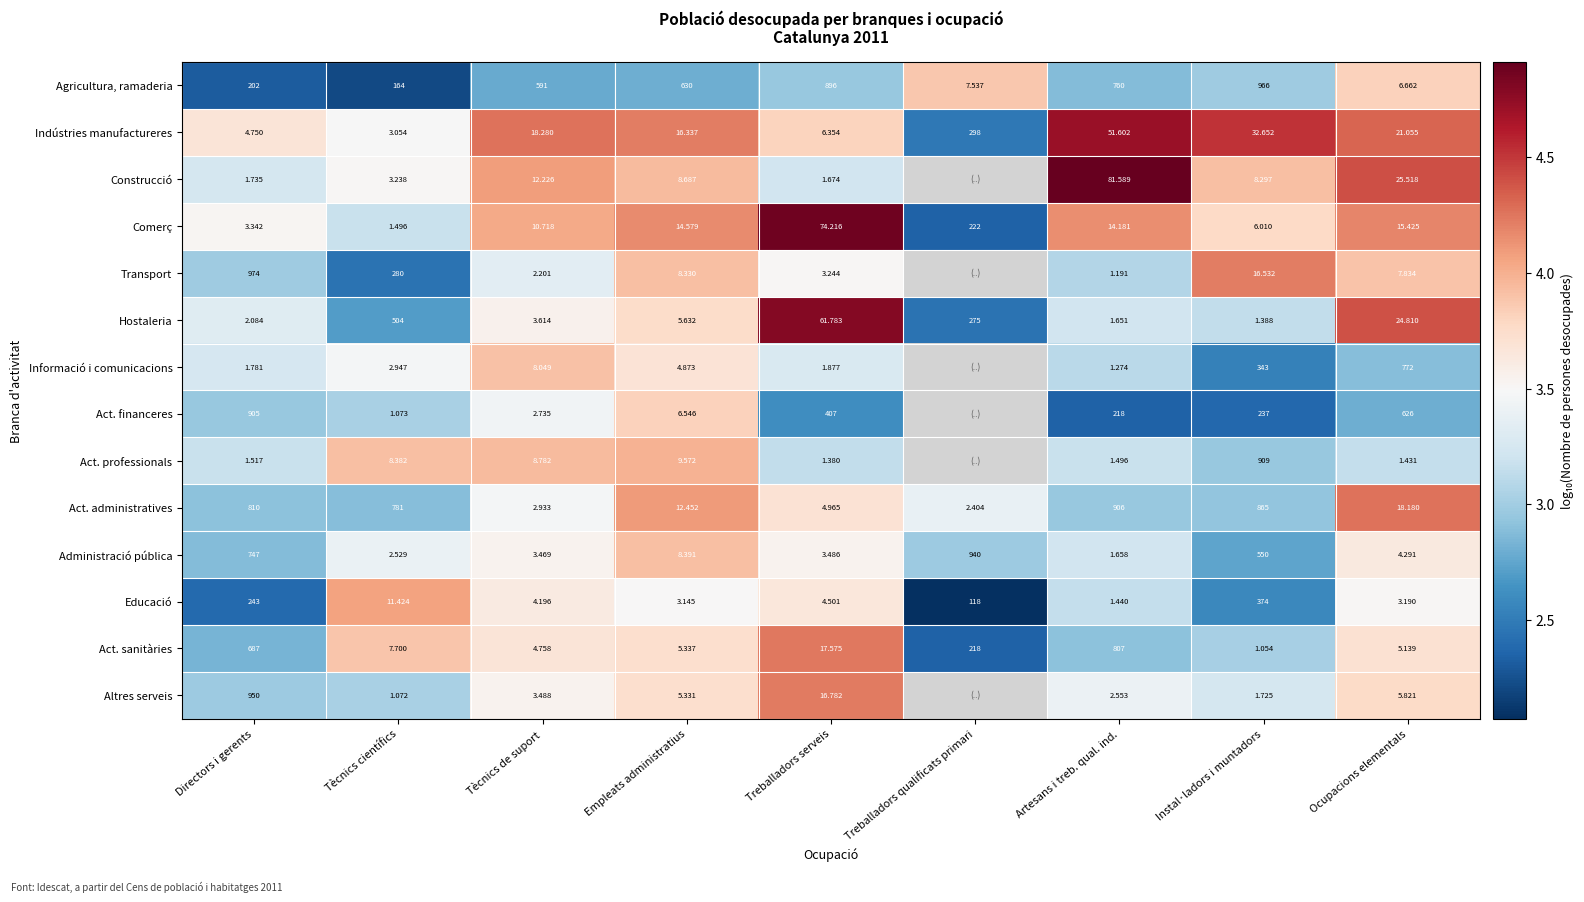

What is the spread (max minus min) of values at Treballadors qualificats primari?

1.8